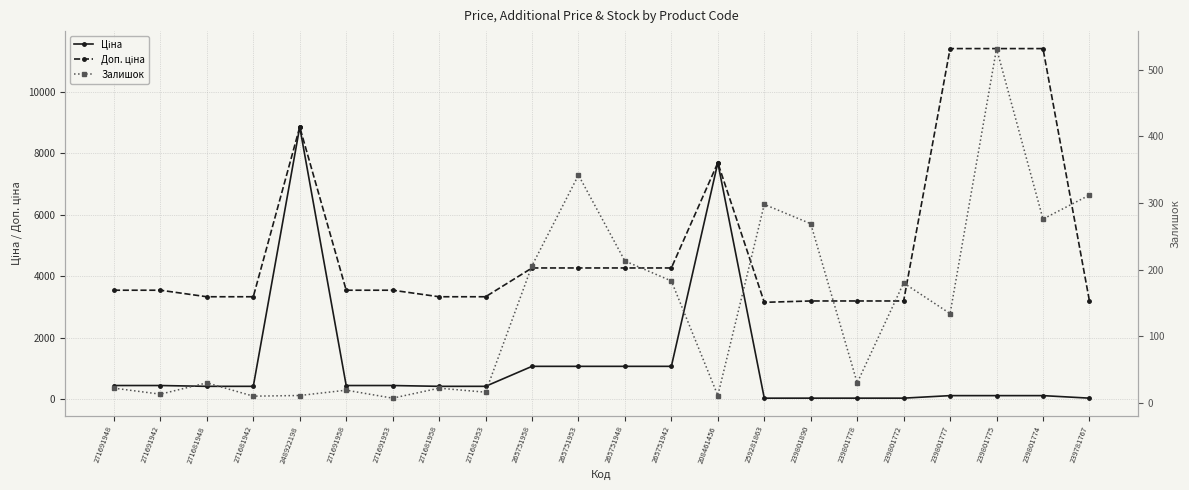

Which series changed the most between 239801777 and 239801775?

Залишок